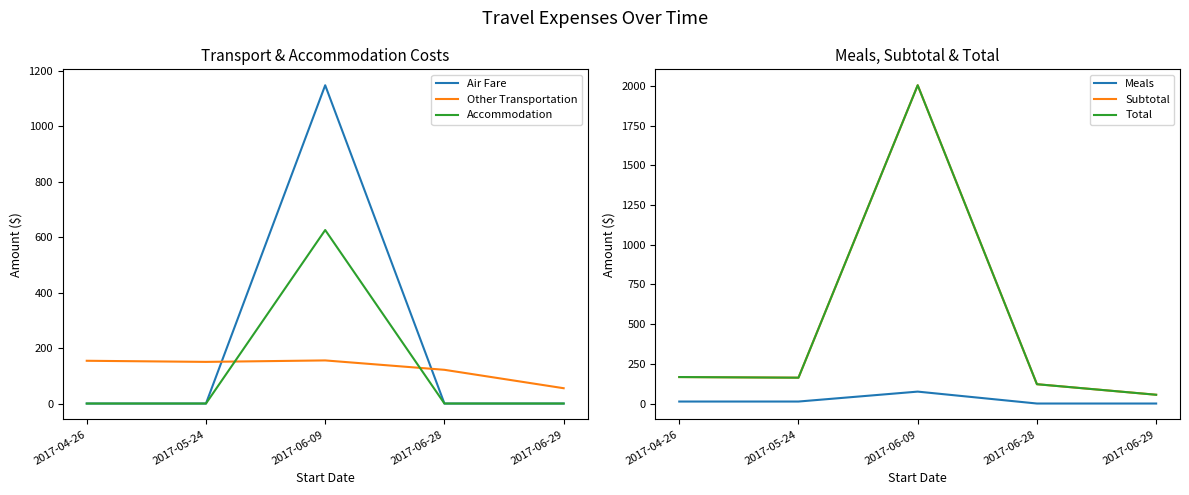

What is the total value across all series at 2017-06-28?

364.8